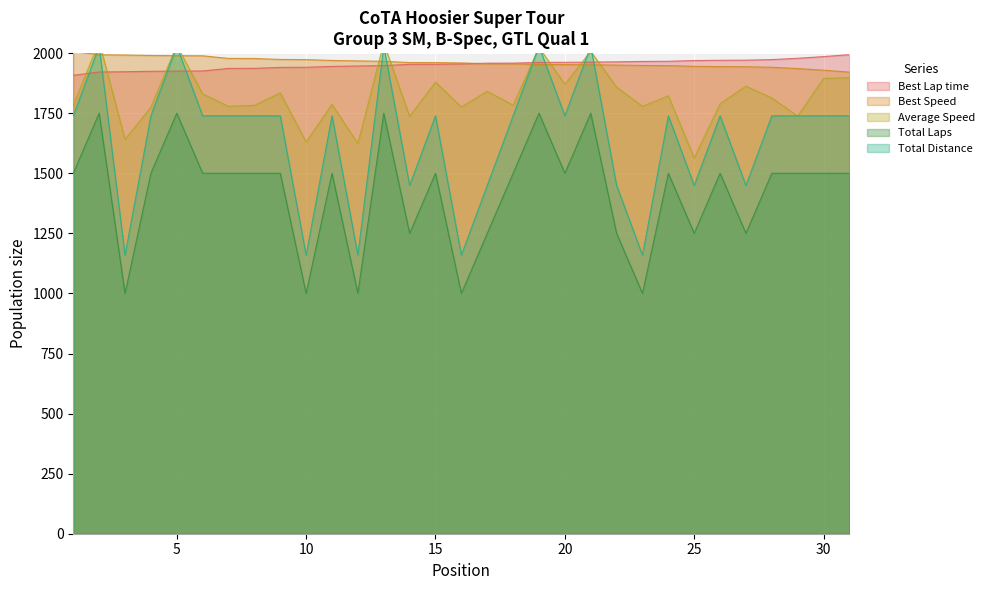

What is the sum of all Best Lap time values?

60522.1